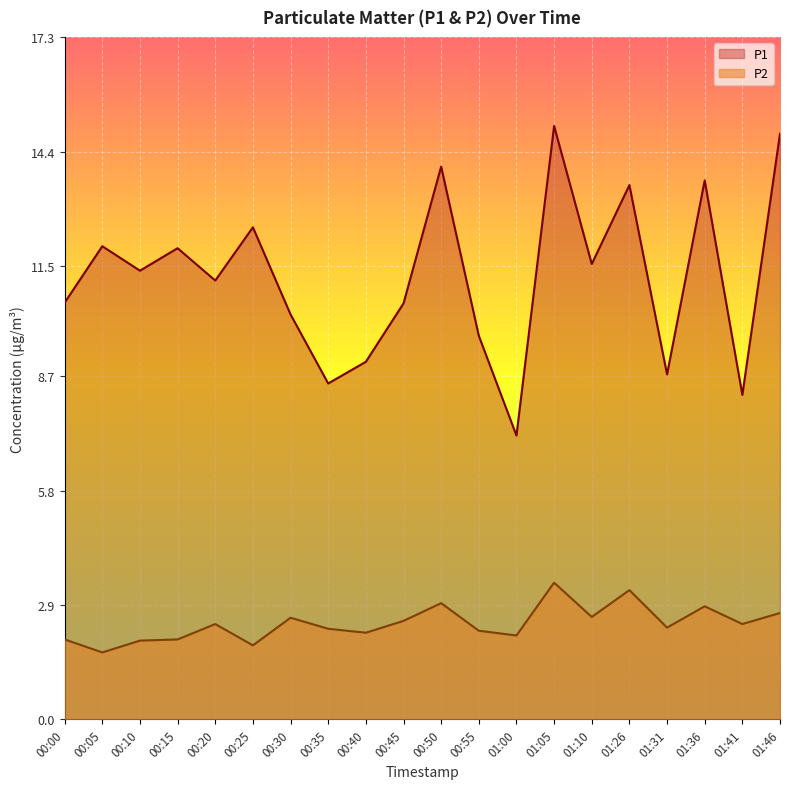

In P2, how many points are lower than both neighbors (excluding endpoints)?

7